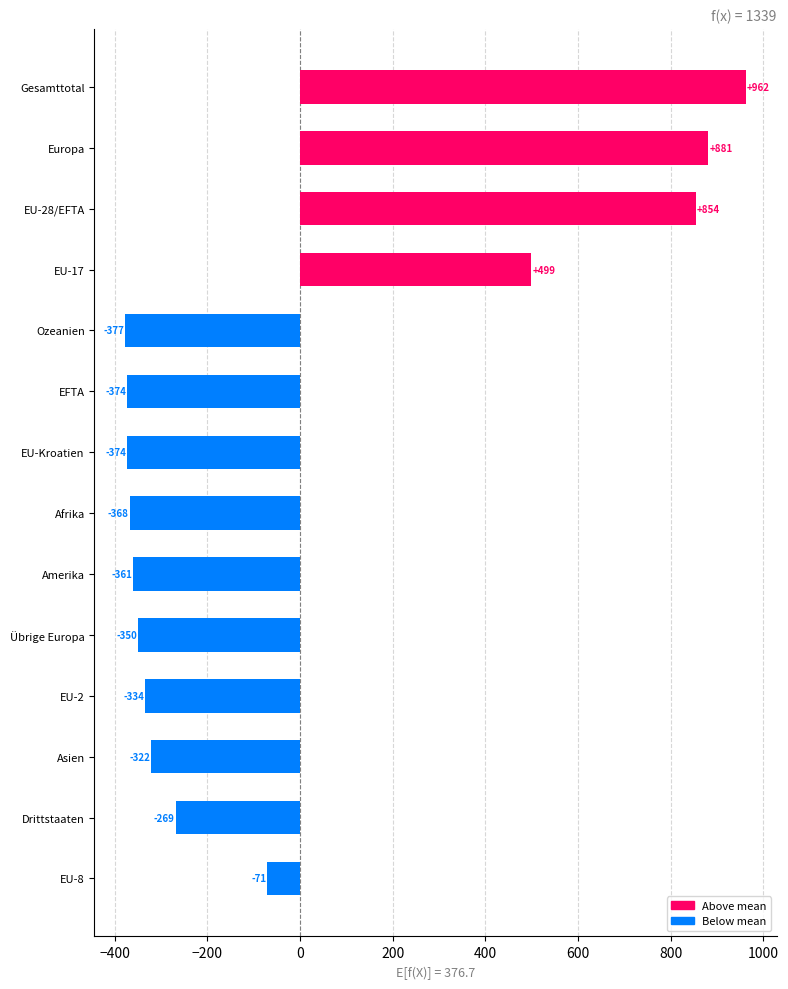

What is the approximate value at Ozeanien?

-376.7